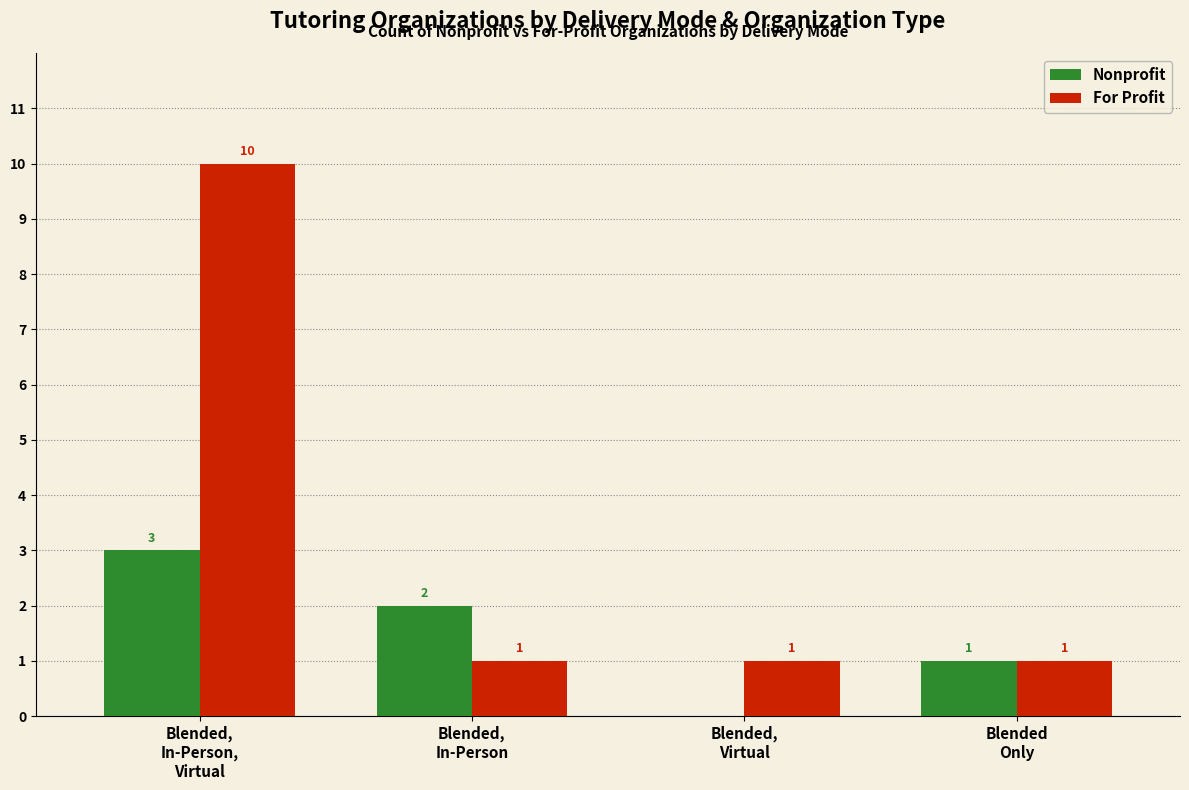

What are all the series names shown in the legend?

Nonprofit, For Profit